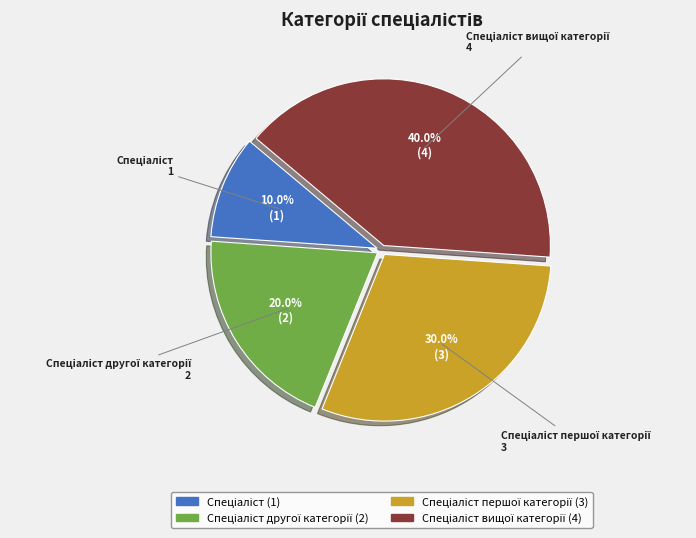

Is there any slice that represents more than half of the pie?

No